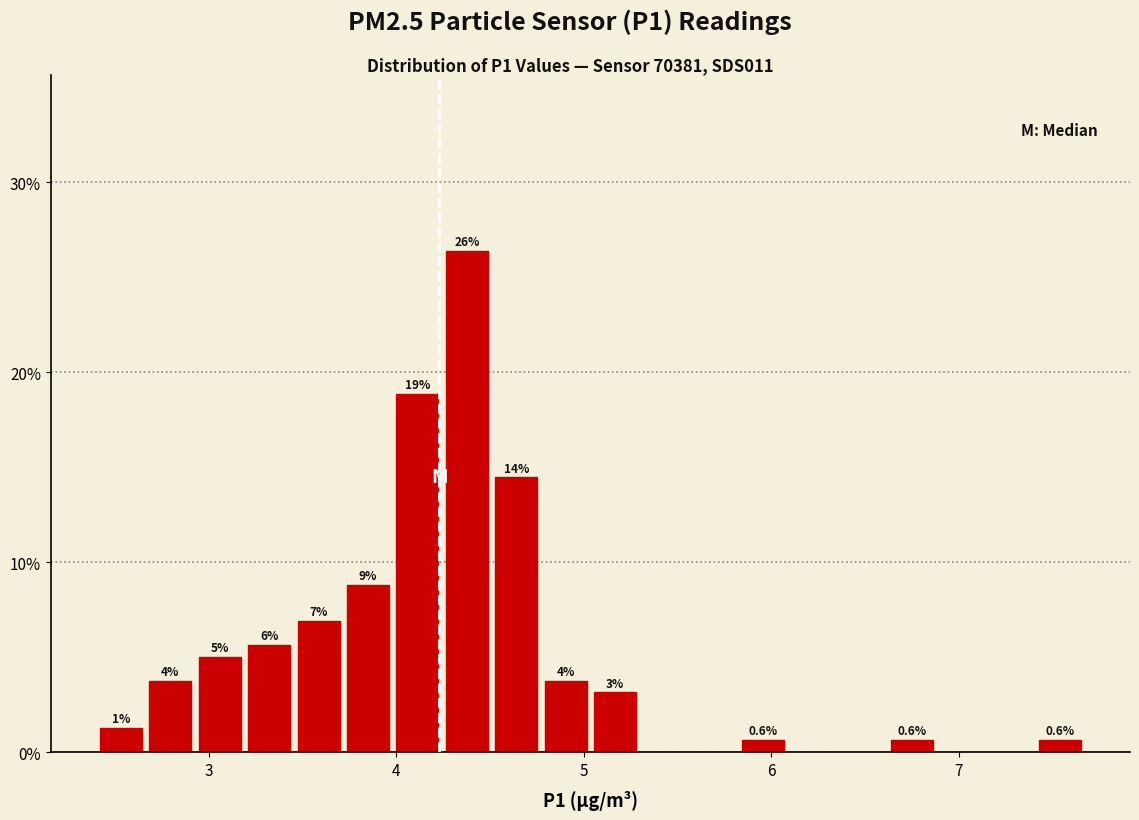

Read against the x-axis, roughly where is the centre of the tallest bar?

4.4